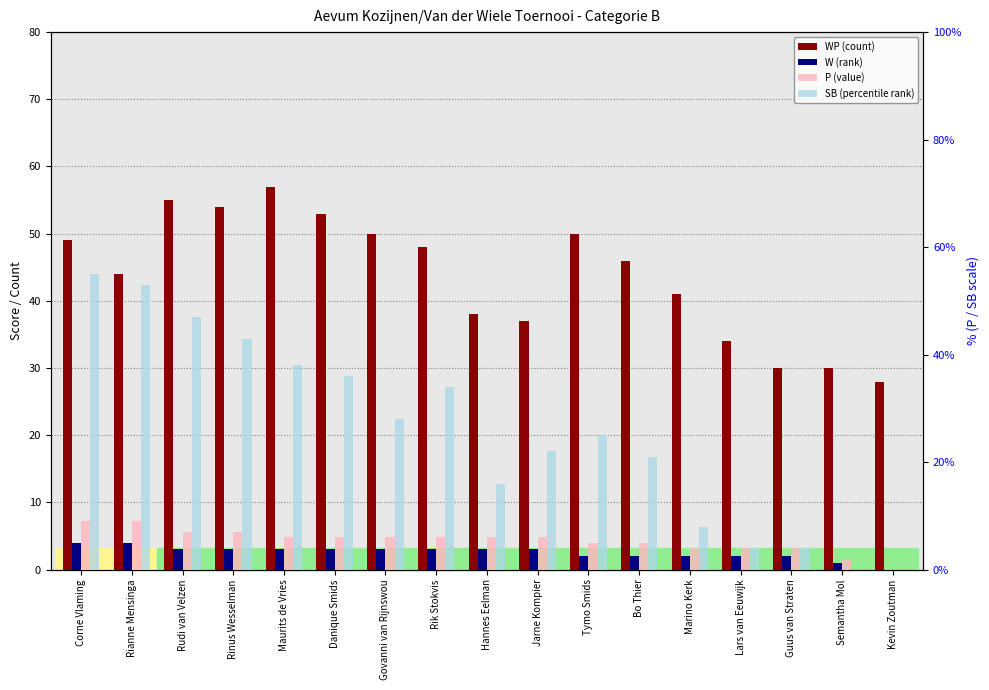

Between Bo Thier and Guus van Straten, which is larger?

Bo Thier